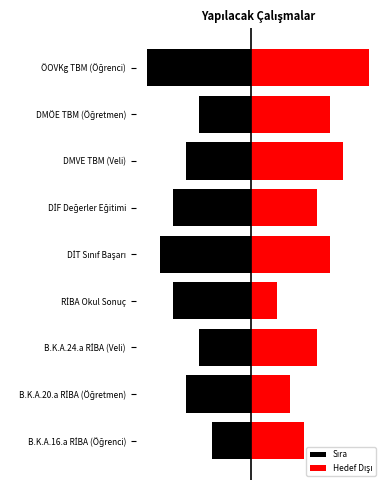

At 4, list the series in order from largest to smallest.

Hedef Dışı, Sıra